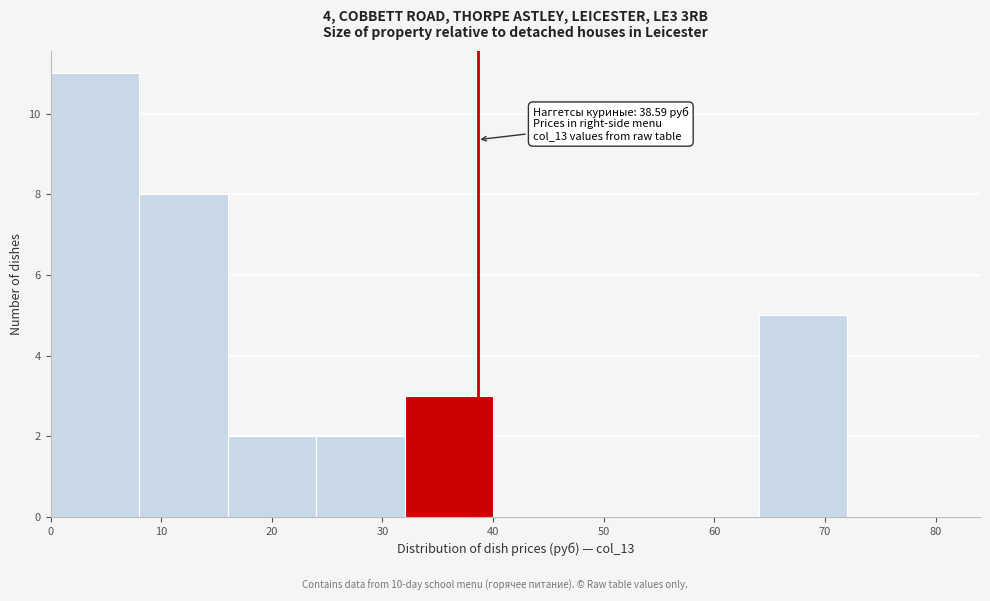

Which range on the x-axis has the tallest bar?

0 to 8